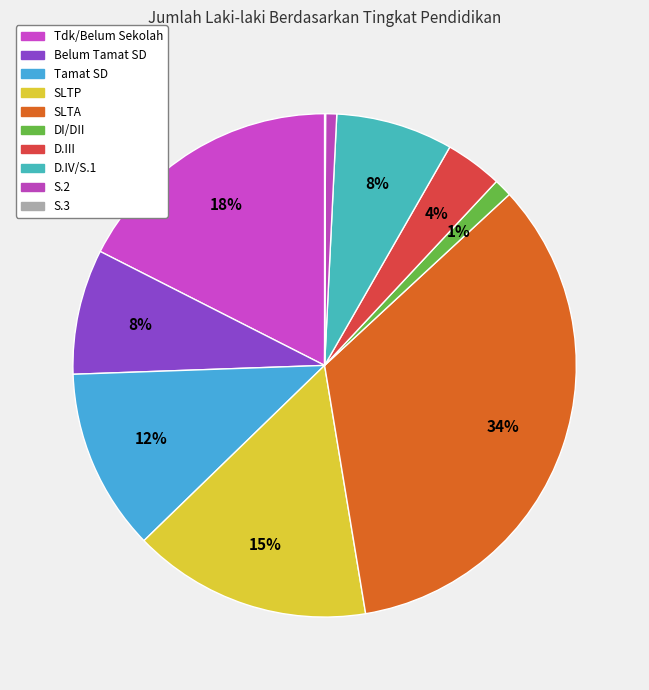

Is the sum of Tdk/Belum Sekolah and DI/DII greater than half?

No